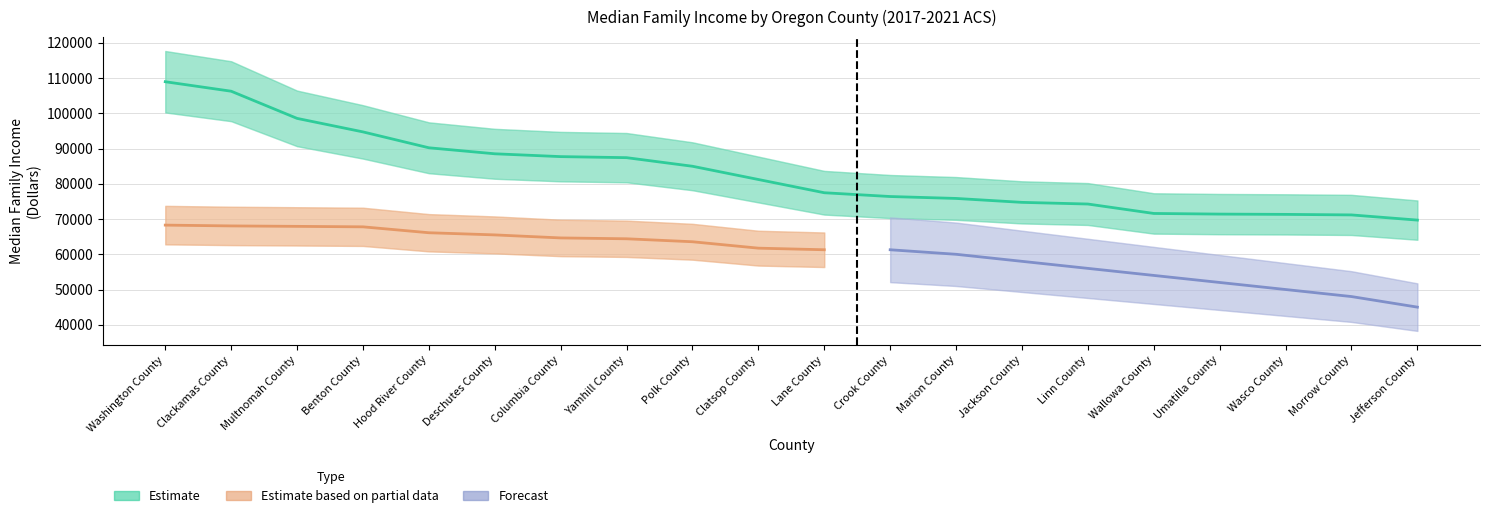

What is the sum of the Estimate values at Lane County and Jackson County?

152207